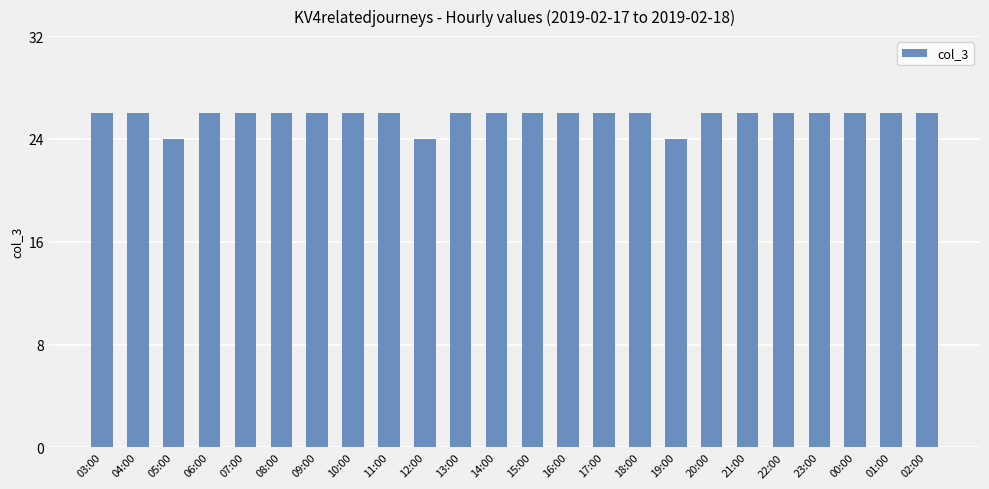

What is the average value?

26